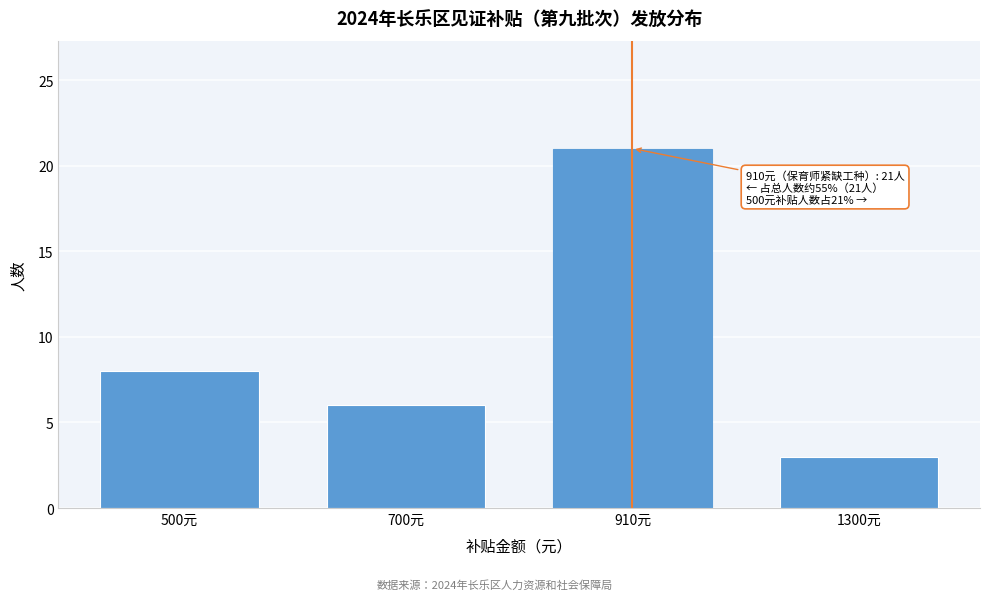

Reading right to left, what are all the values shown in this chart?

3	21	6	8